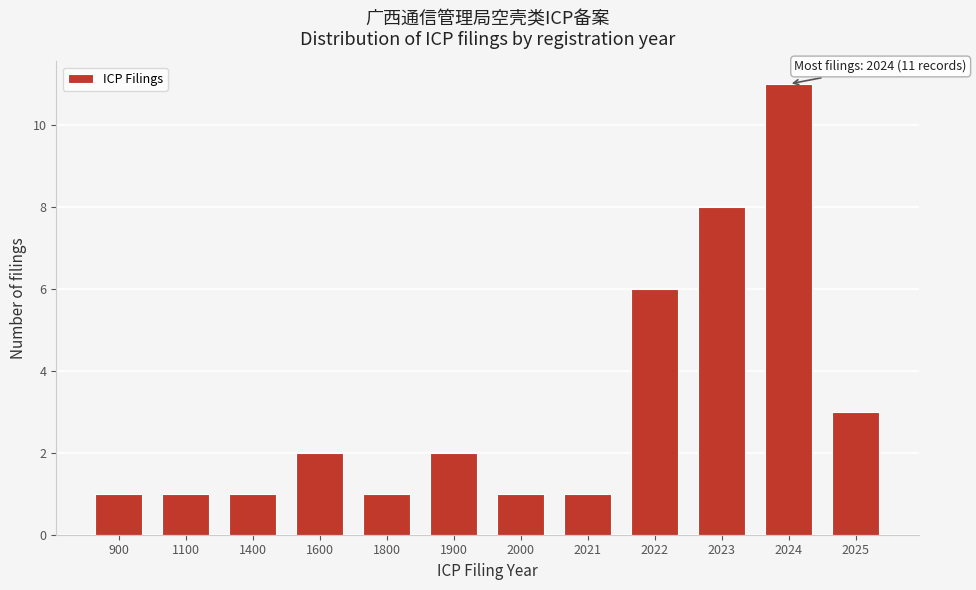

Reading left to right, transcribe all the data shown in this chart.

1	1	1	2	1	2	1	1	6	8	11	3